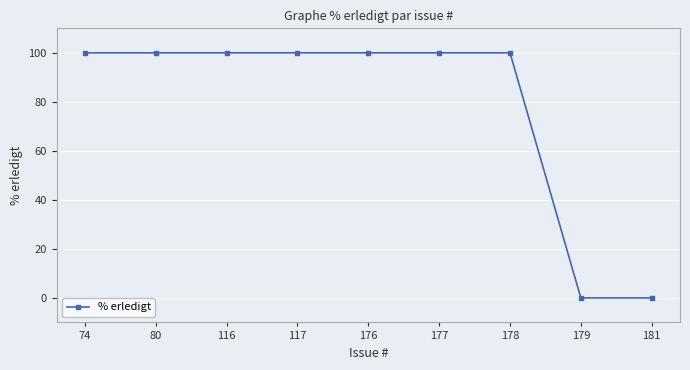

Reading left to right, transcribe all the data shown in this chart.

74=100	80=100	116=100	117=100	176=100	177=100	178=100	179=0	181=0